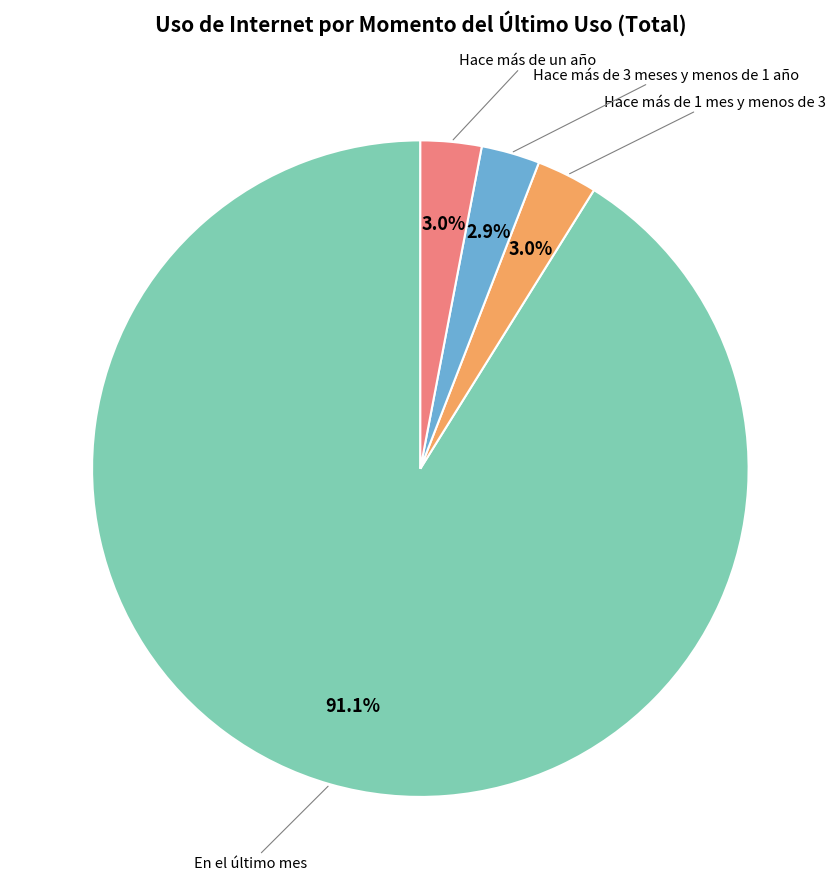

Is there any slice that represents more than half of the pie?

Yes